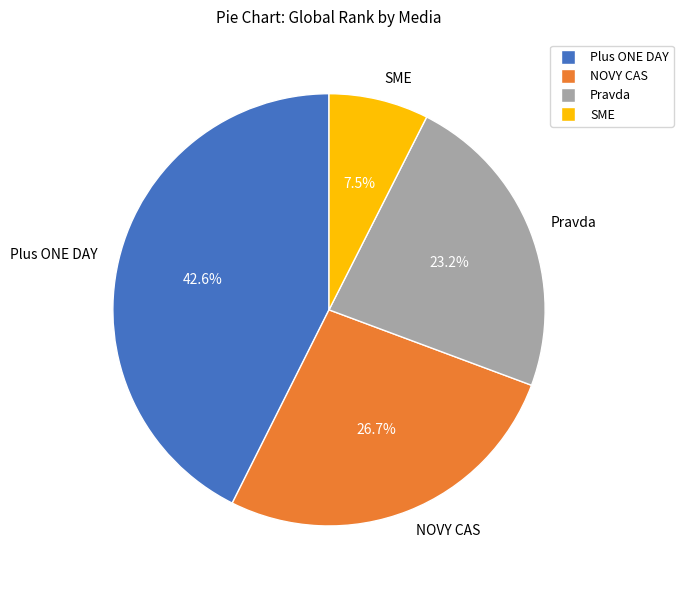

Does any single category account for the majority?

No